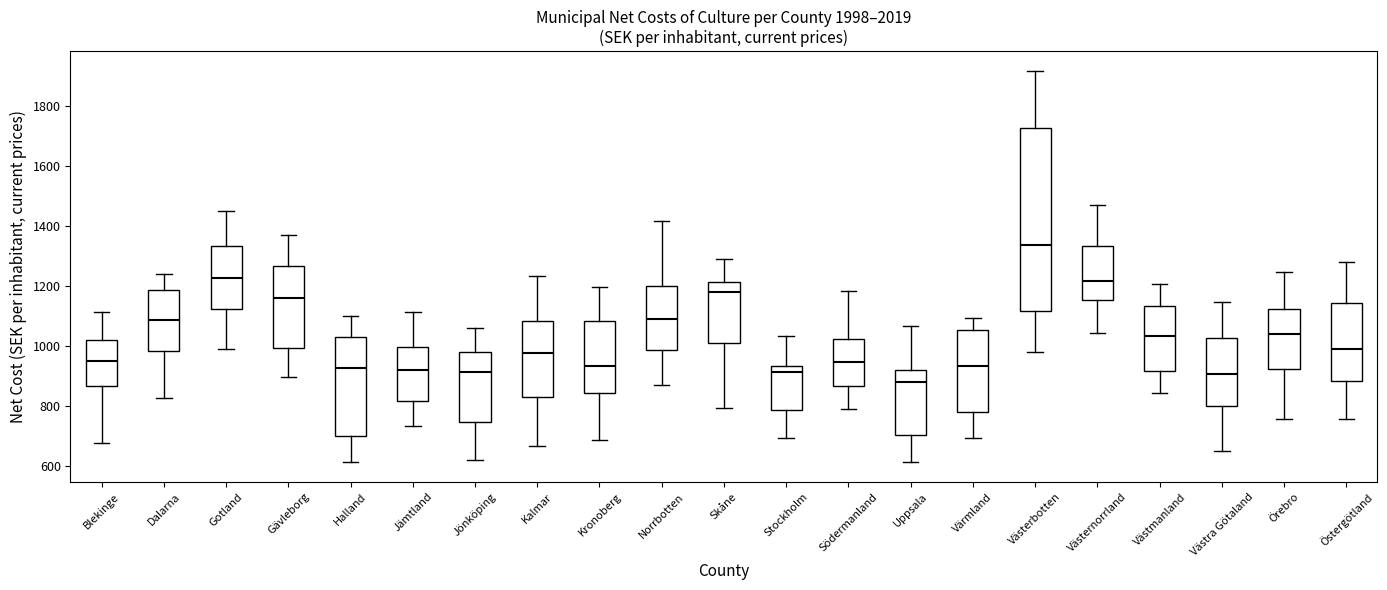

Reading left to right, read every box against the y-axis: the position of its median line, the range the box covers, and the ends of its whiskers. The values are not printed on the chart, so give them approximately, as read against the axis.

Blekinge: median 940, box 860 to 1020, whiskers 680 to 1120
Dalarna: median 1080, box 980 to 1180, whiskers 820 to 1240
Gotland: median 1220, box 1120 to 1340, whiskers 980 to 1440
Gävleborg: median 1160, box 1000 to 1260, whiskers 900 to 1380
Halland: median 920, box 700 to 1020, whiskers 620 to 1100
Jämtland: median 920, box 820 to 1000, whiskers 740 to 1120
Jönköping: median 920, box 740 to 980, whiskers 620 to 1060
Kalmar: median 980, box 820 to 1080, whiskers 660 to 1240
Kronoberg: median 940, box 840 to 1080, whiskers 680 to 1200
Norrbotten: median 1100, box 980 to 1200, whiskers 860 to 1420
Skåne: median 1180, box 1020 to 1220, whiskers 800 to 1280
Stockholm: median 920, box 780 to 940, whiskers 700 to 1040
Södermanland: median 940, box 860 to 1020, whiskers 780 to 1180
Uppsala: median 880, box 700 to 920, whiskers 620 to 1060
Värmland: median 940, box 780 to 1060, whiskers 700 to 1100
Västerbotten: median 1340, box 1120 to 1720, whiskers 980 to 1920
Västernorrland: median 1220, box 1160 to 1340, whiskers 1040 to 1480
Västmanland: median 1040, box 920 to 1140, whiskers 840 to 1200
Västra Götaland: median 900, box 800 to 1020, whiskers 640 to 1140
Örebro: median 1040, box 920 to 1120, whiskers 760 to 1240
Östergötland: median 1000, box 880 to 1140, whiskers 760 to 1280